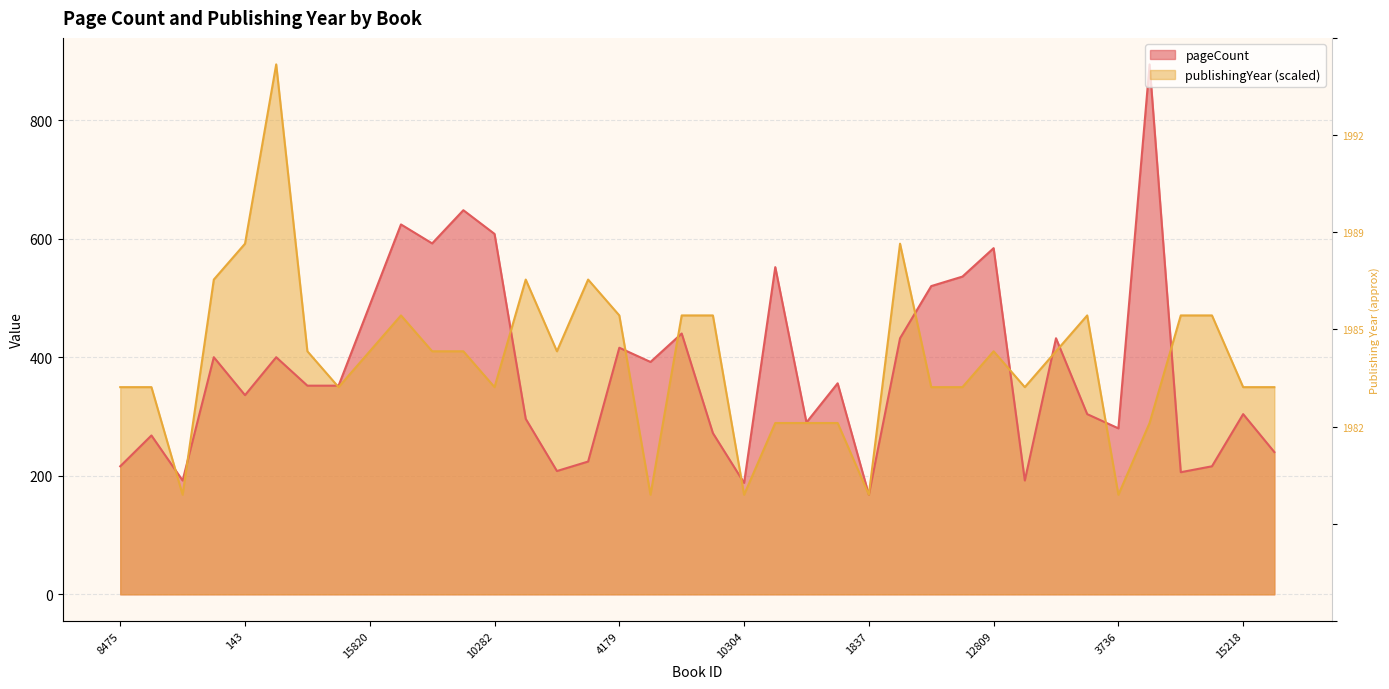

Which has a higher value, 6248 or 15877?

6248